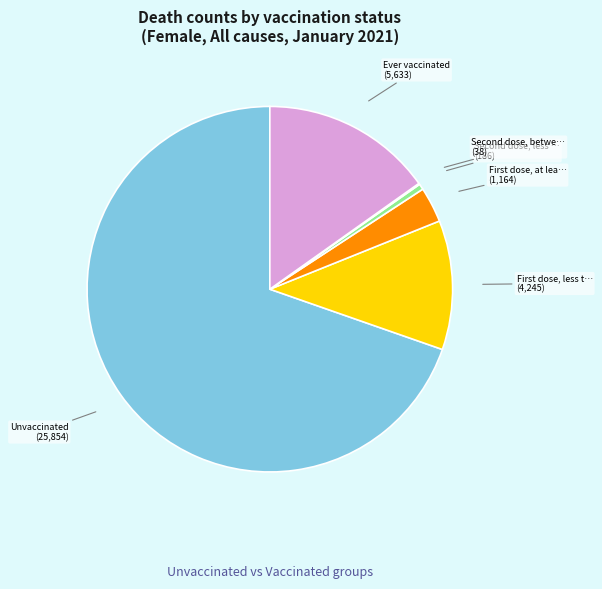

Is there a majority slice in this chart?

Yes